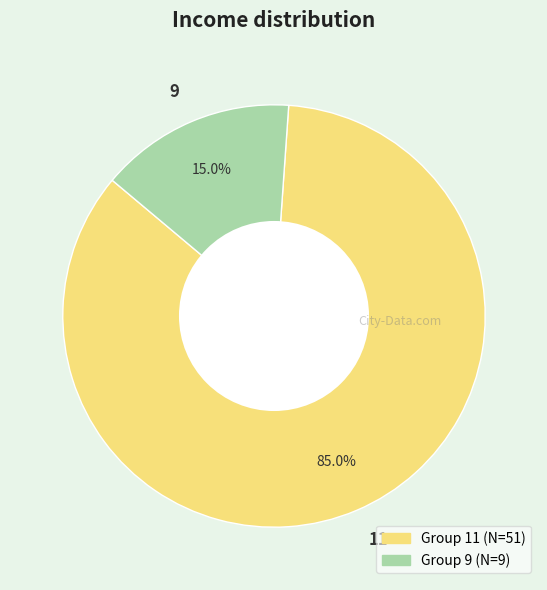

Rank the categories by value from highest to lowest.

11, 9